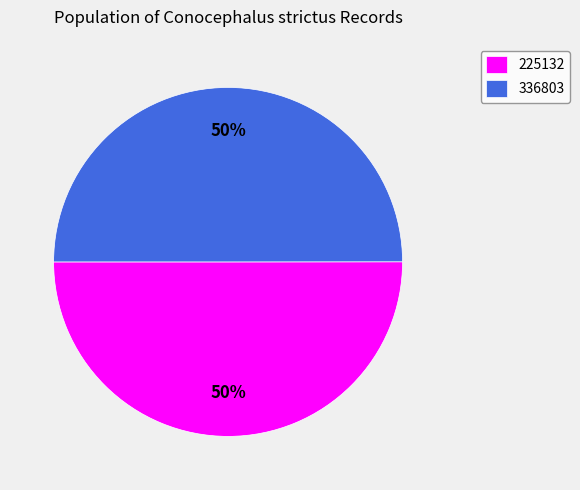

How many segments does this pie chart have?

2